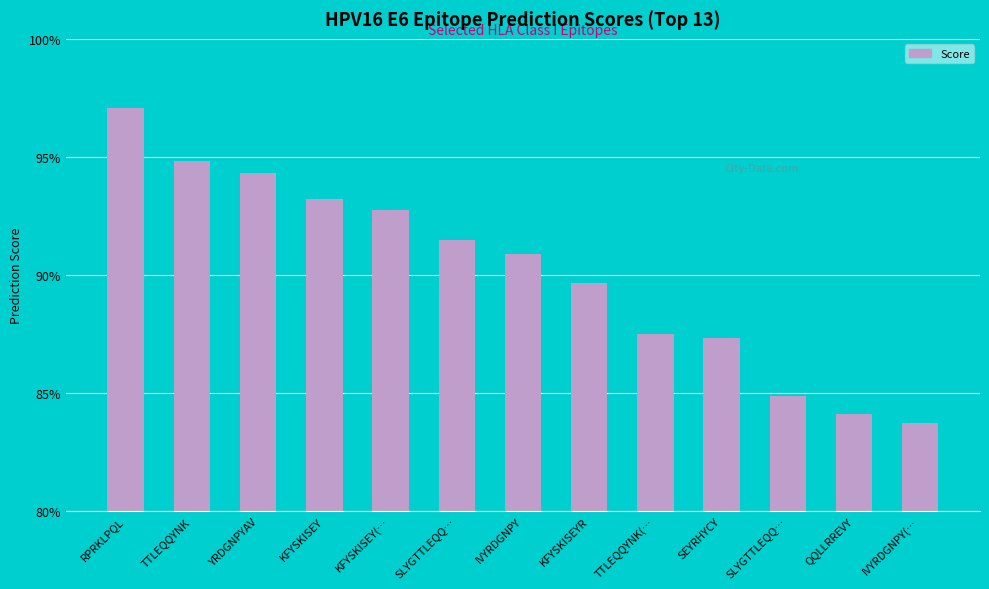

List the labels in order of value, largest first.

RPRKLPQL, TTLEQQYNK, YRDGNPYAV, KFYSKISEY, KFYSKISEY(…, SLYGTTLEQQ…, IVYRDGNPY, KFYSKISEYR, TTLEQQYNK(…, SEYRHYCY, SLYGTTLEQQ…, QQLLRREVY, IVYRDGNPY(…